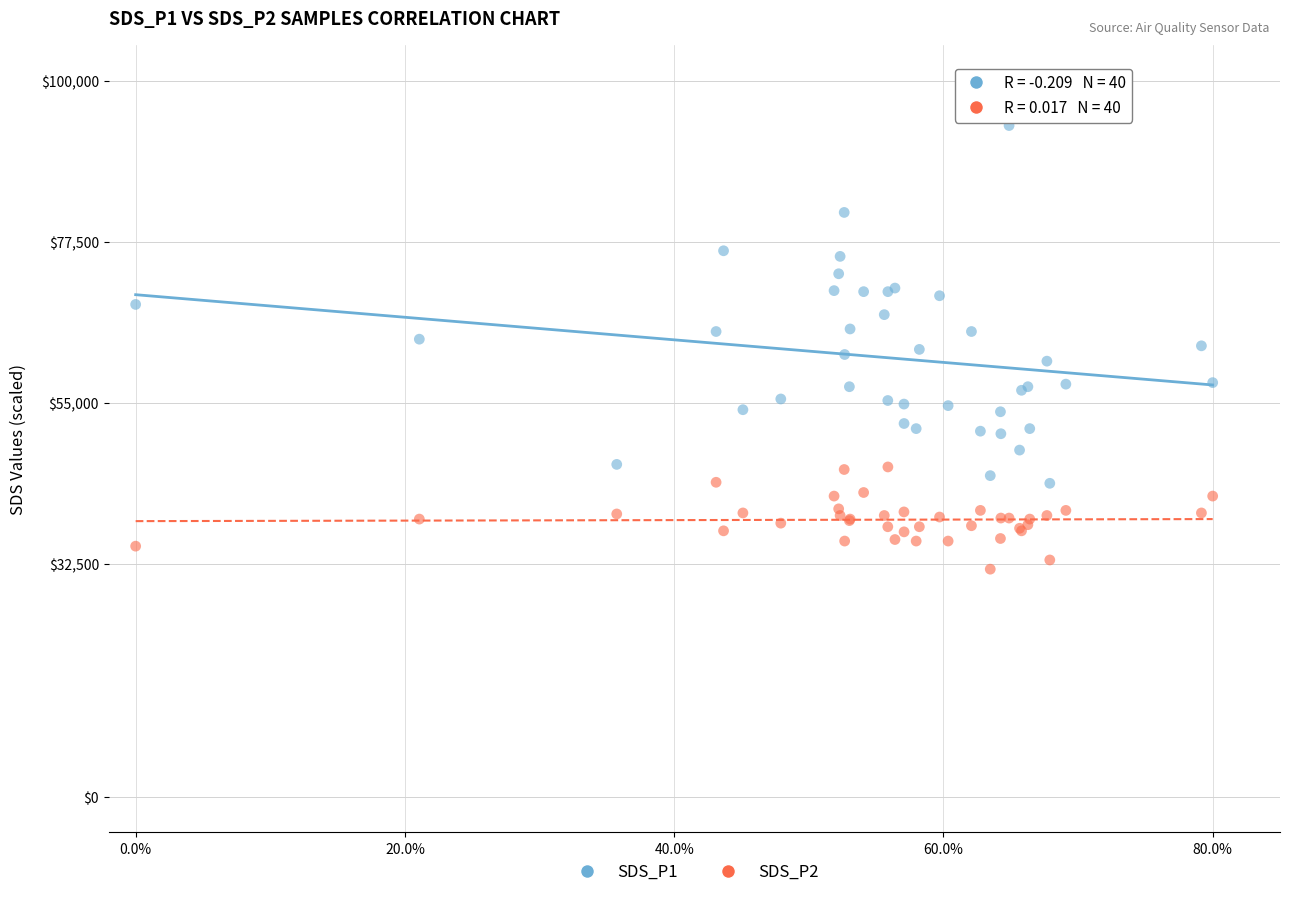

Which series contains the lowest Y value?

SDS_P2